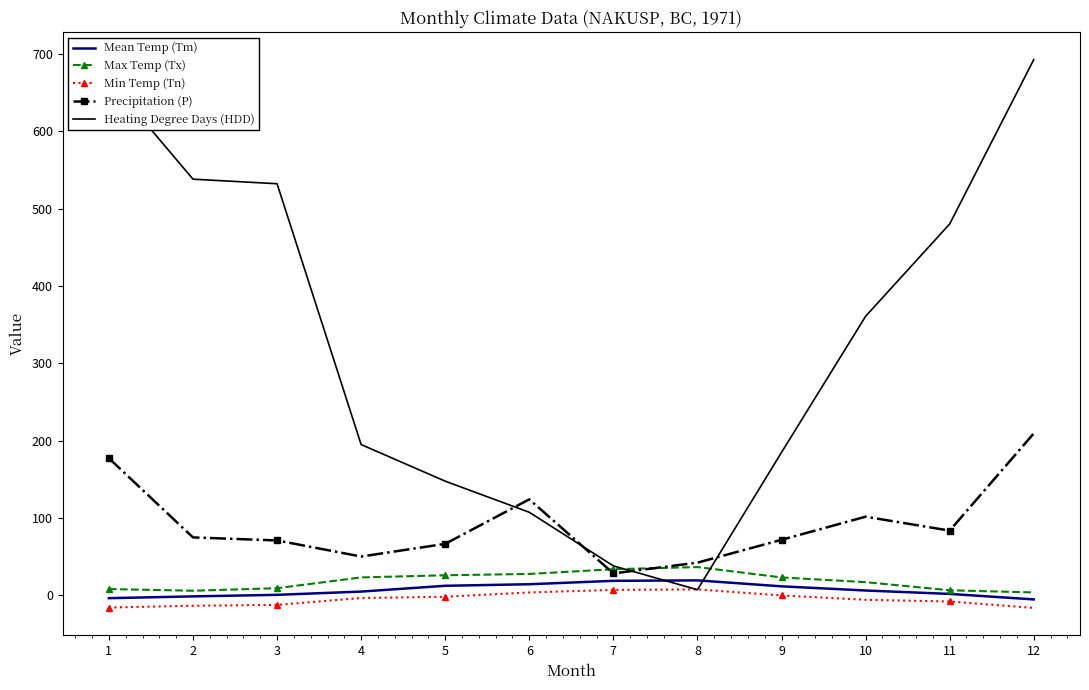

What is the lowest value of the Min Temp (Tn) series?

-16.1